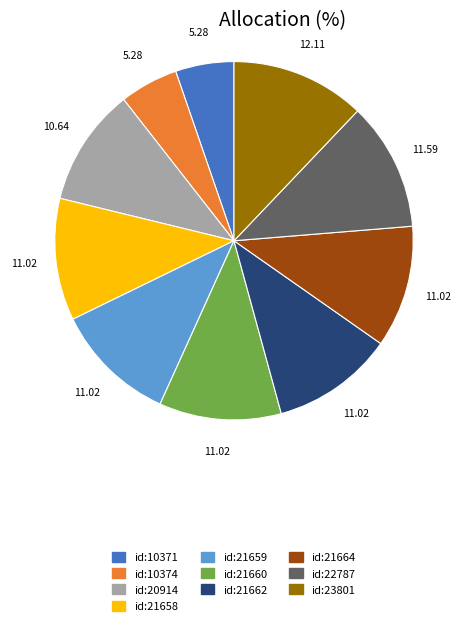

Between id:23801 and id:20914, which is larger?

id:23801